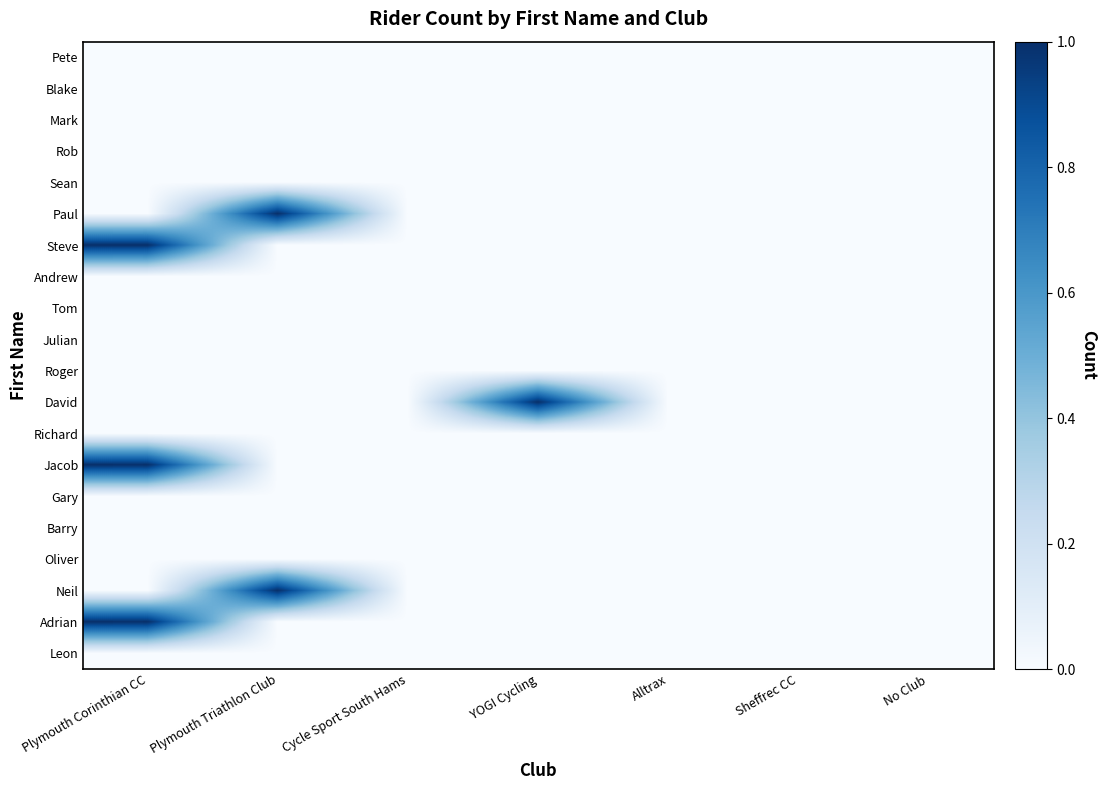

Reading left to right, transcribe all the data shown in this chart.

Pete: Plymouth Corinthian CC=0	Plymouth Triathlon Club=0	Cycle Sport South Hams=0	YOGI Cycling=0	Alltrax=0	Sheffrec CC=0	No Club=0
Blake: Plymouth Corinthian CC=0	Plymouth Triathlon Club=0	Cycle Sport South Hams=0	YOGI Cycling=0	Alltrax=0	Sheffrec CC=0	No Club=0
Mark: Plymouth Corinthian CC=0	Plymouth Triathlon Club=0	Cycle Sport South Hams=0	YOGI Cycling=0	Alltrax=0	Sheffrec CC=0	No Club=0
Rob: Plymouth Corinthian CC=0	Plymouth Triathlon Club=0	Cycle Sport South Hams=0	YOGI Cycling=0	Alltrax=0	Sheffrec CC=0	No Club=0
Sean: Plymouth Corinthian CC=0	Plymouth Triathlon Club=0	Cycle Sport South Hams=0	YOGI Cycling=0	Alltrax=0	Sheffrec CC=0	No Club=0
Paul: Plymouth Corinthian CC=0	Plymouth Triathlon Club=1	Cycle Sport South Hams=0	YOGI Cycling=0	Alltrax=0	Sheffrec CC=0	No Club=0
Steve: Plymouth Corinthian CC=1	Plymouth Triathlon Club=0	Cycle Sport South Hams=0	YOGI Cycling=0	Alltrax=0	Sheffrec CC=0	No Club=0
Andrew: Plymouth Corinthian CC=0	Plymouth Triathlon Club=0	Cycle Sport South Hams=0	YOGI Cycling=0	Alltrax=0	Sheffrec CC=0	No Club=0
Tom: Plymouth Corinthian CC=0	Plymouth Triathlon Club=0	Cycle Sport South Hams=0	YOGI Cycling=0	Alltrax=0	Sheffrec CC=0	No Club=0
Julian: Plymouth Corinthian CC=0	Plymouth Triathlon Club=0	Cycle Sport South Hams=0	YOGI Cycling=0	Alltrax=0	Sheffrec CC=0	No Club=0
Roger: Plymouth Corinthian CC=0	Plymouth Triathlon Club=0	Cycle Sport South Hams=0	YOGI Cycling=0	Alltrax=0	Sheffrec CC=0	No Club=0
David: Plymouth Corinthian CC=0	Plymouth Triathlon Club=0	Cycle Sport South Hams=0	YOGI Cycling=1	Alltrax=0	Sheffrec CC=0	No Club=0
Richard: Plymouth Corinthian CC=0	Plymouth Triathlon Club=0	Cycle Sport South Hams=0	YOGI Cycling=0	Alltrax=0	Sheffrec CC=0	No Club=0
Jacob: Plymouth Corinthian CC=1	Plymouth Triathlon Club=0	Cycle Sport South Hams=0	YOGI Cycling=0	Alltrax=0	Sheffrec CC=0	No Club=0
Gary: Plymouth Corinthian CC=0	Plymouth Triathlon Club=0	Cycle Sport South Hams=0	YOGI Cycling=0	Alltrax=0	Sheffrec CC=0	No Club=0
Barry: Plymouth Corinthian CC=0	Plymouth Triathlon Club=0	Cycle Sport South Hams=0	YOGI Cycling=0	Alltrax=0	Sheffrec CC=0	No Club=0
Oliver: Plymouth Corinthian CC=0	Plymouth Triathlon Club=0	Cycle Sport South Hams=0	YOGI Cycling=0	Alltrax=0	Sheffrec CC=0	No Club=0
Neil: Plymouth Corinthian CC=0	Plymouth Triathlon Club=1	Cycle Sport South Hams=0	YOGI Cycling=0	Alltrax=0	Sheffrec CC=0	No Club=0
Adrian: Plymouth Corinthian CC=1	Plymouth Triathlon Club=0	Cycle Sport South Hams=0	YOGI Cycling=0	Alltrax=0	Sheffrec CC=0	No Club=0
Leon: Plymouth Corinthian CC=0	Plymouth Triathlon Club=0	Cycle Sport South Hams=0	YOGI Cycling=0	Alltrax=0	Sheffrec CC=0	No Club=0